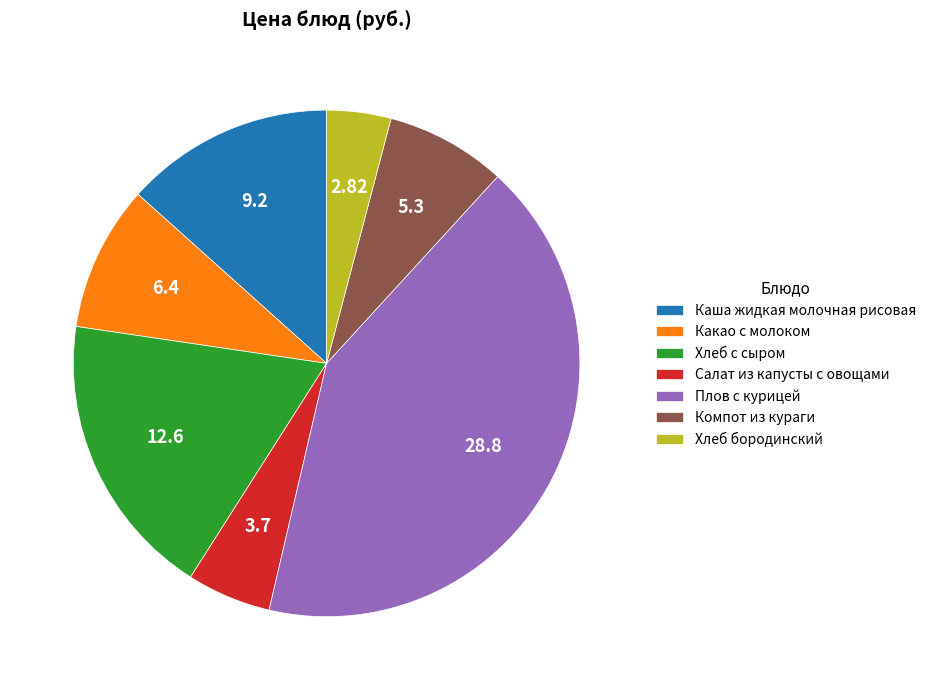

Which category has the smallest portion of the pie?

Хлеб бородинский